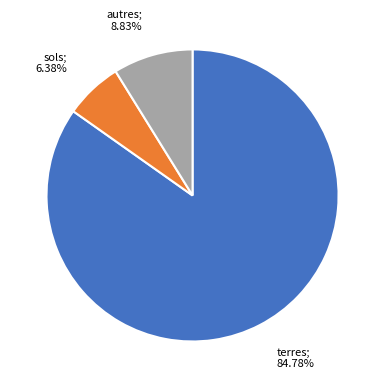

Does any single category account for the majority?

Yes